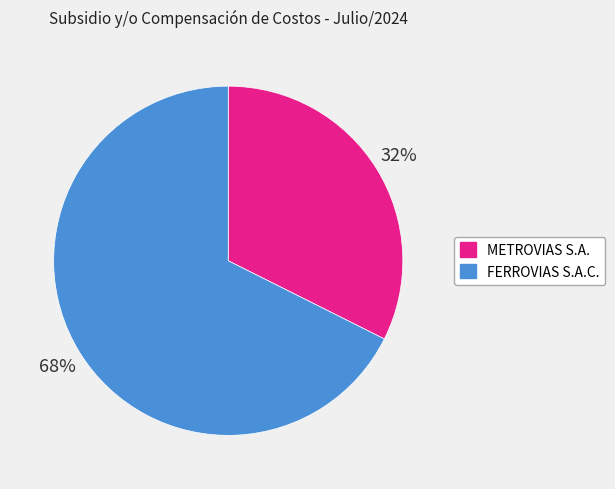

What percentage is the METROVIAS S.A. slice, to the nearest percent?

32%